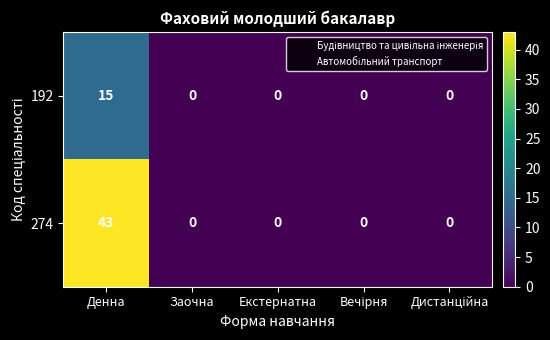

Reading right to left, list all the values displayed in this chart.

192: 0	0	0	0	15
274: 0	0	0	0	43